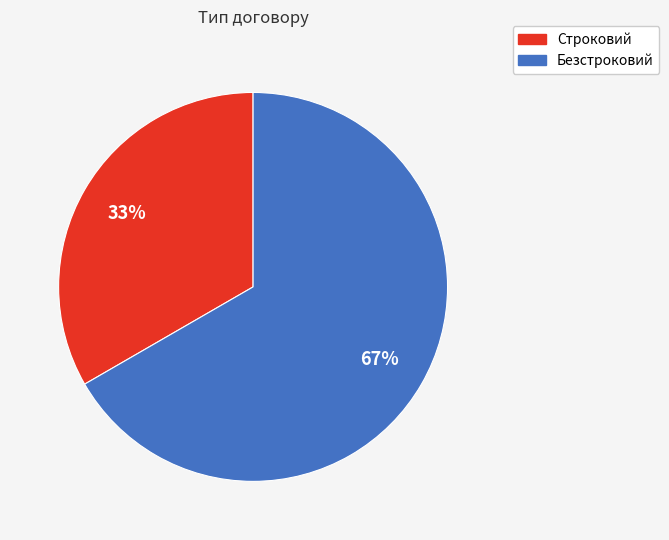

To the nearest percent, what percentage of the pie is Строковий?

33%